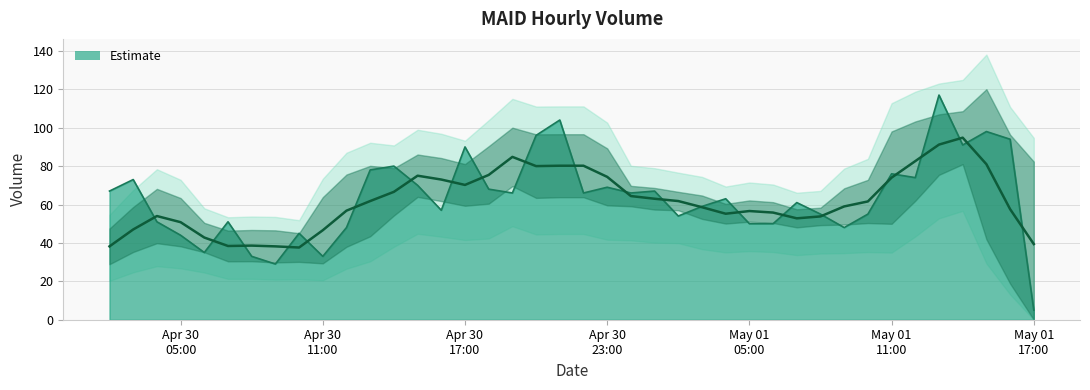

How many interior local peaks (higher than both neighbors) does the data have?

13